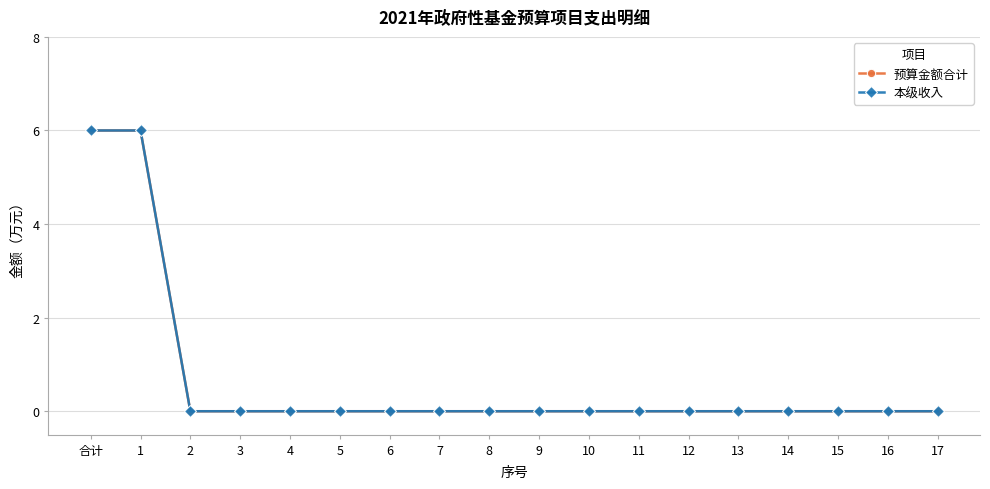

Does the chart have visible grid lines?

Yes